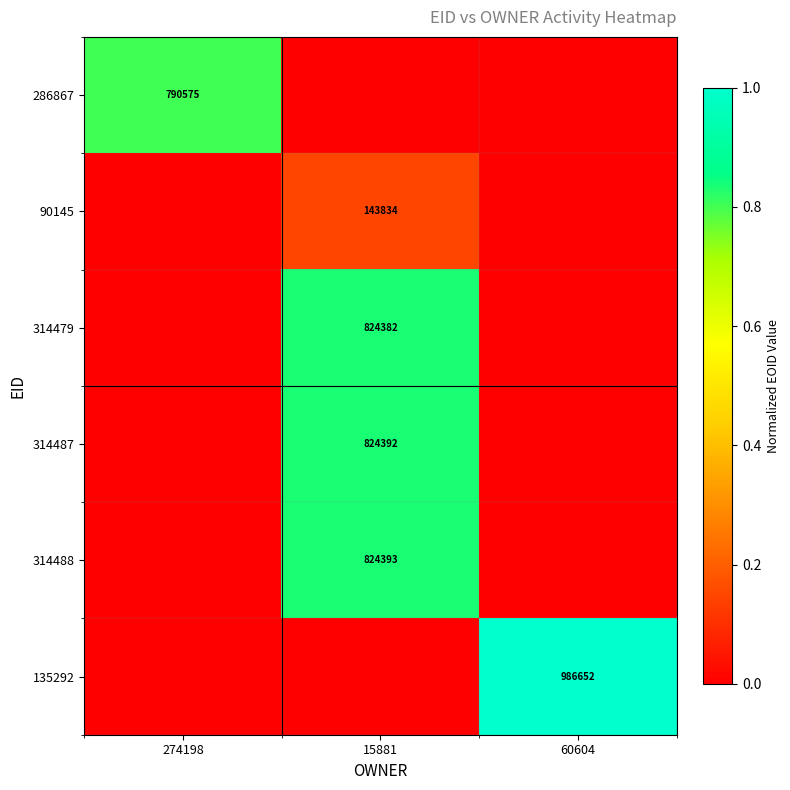

Is it true that 314488 equals 1202532 at 15881?

False